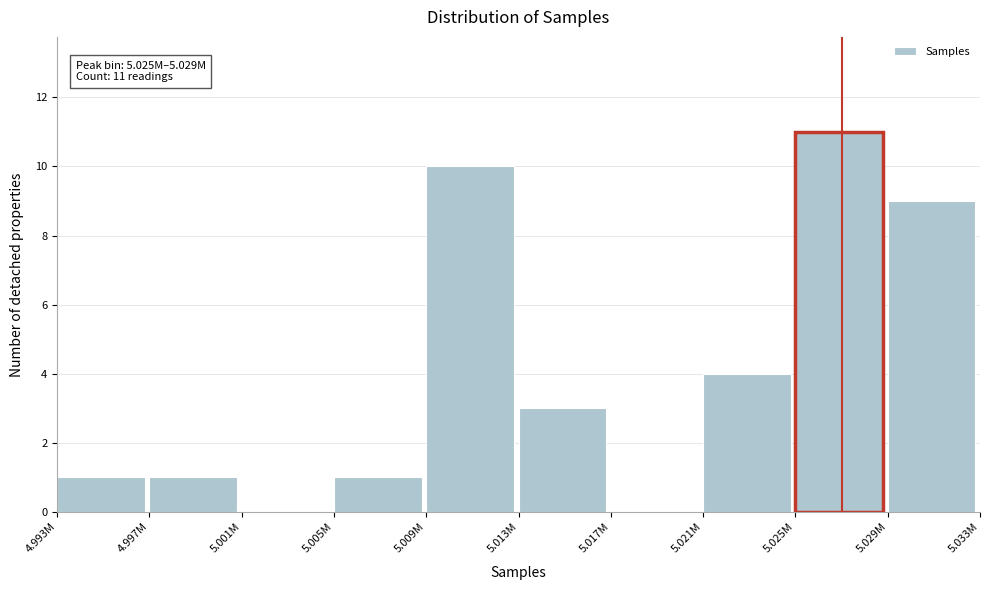

Reading left to right, extract all data points from this chart.

4.993M=1	4.997M=1	5.001M=0	5.005M=1	5.009M=10	5.013M=3	5.017M=0	5.021M=4	5.025M=11	5.029M=9